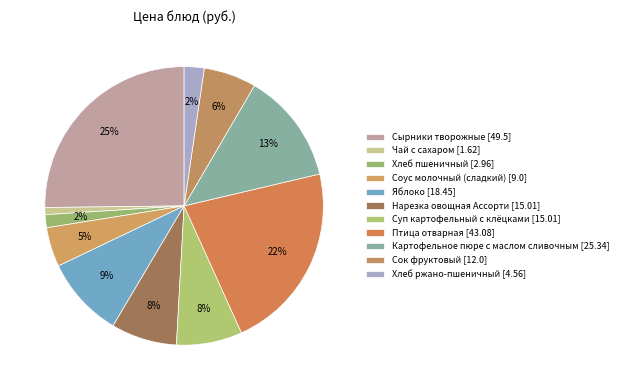

Which has a higher value, Сырники творожные or Яблоко?

Сырники творожные